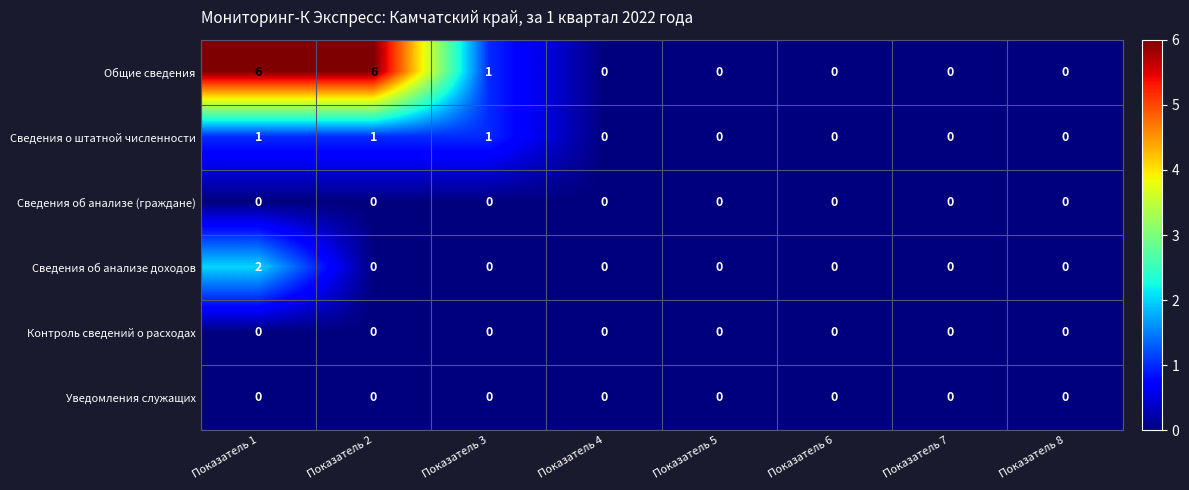

At which category is the sum across all series the highest?

Показатель 1